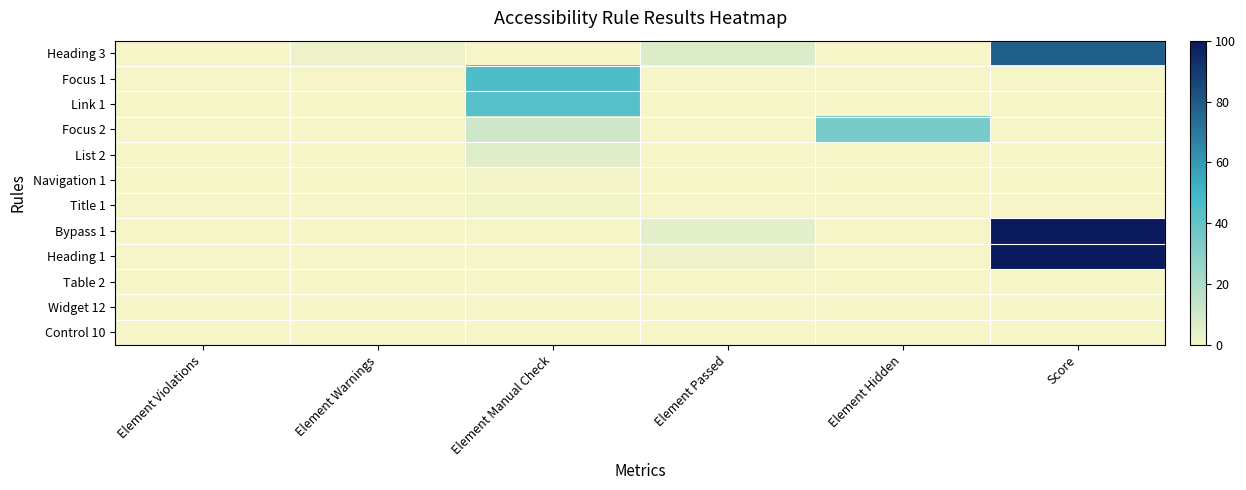

What is the difference between the highest and lowest values at Element Manual Check?

46